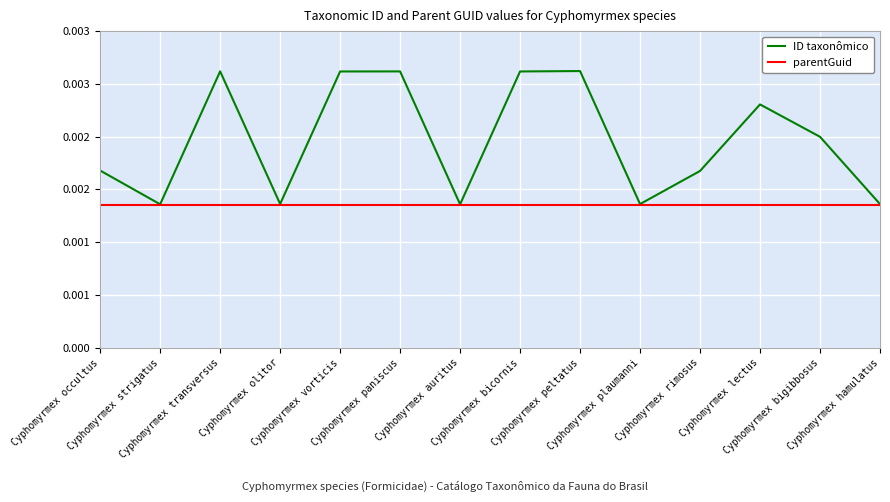

Is it true that ID taxonômico equals 0.0 at Cyphomyrmex bigibbosus?

False